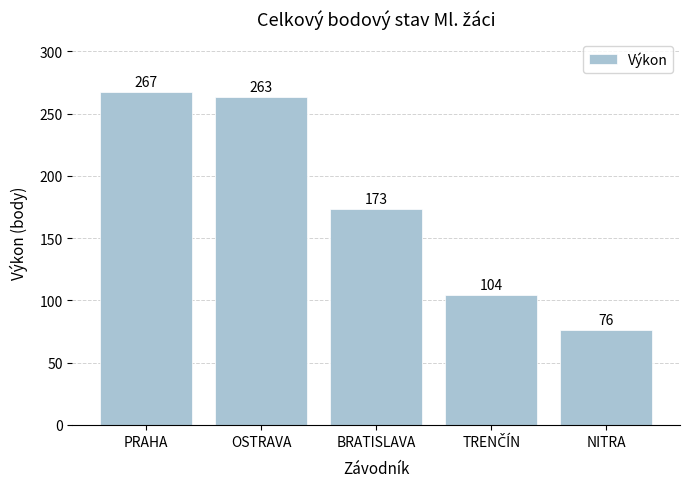

What is the difference between the second highest and second lowest values?

159